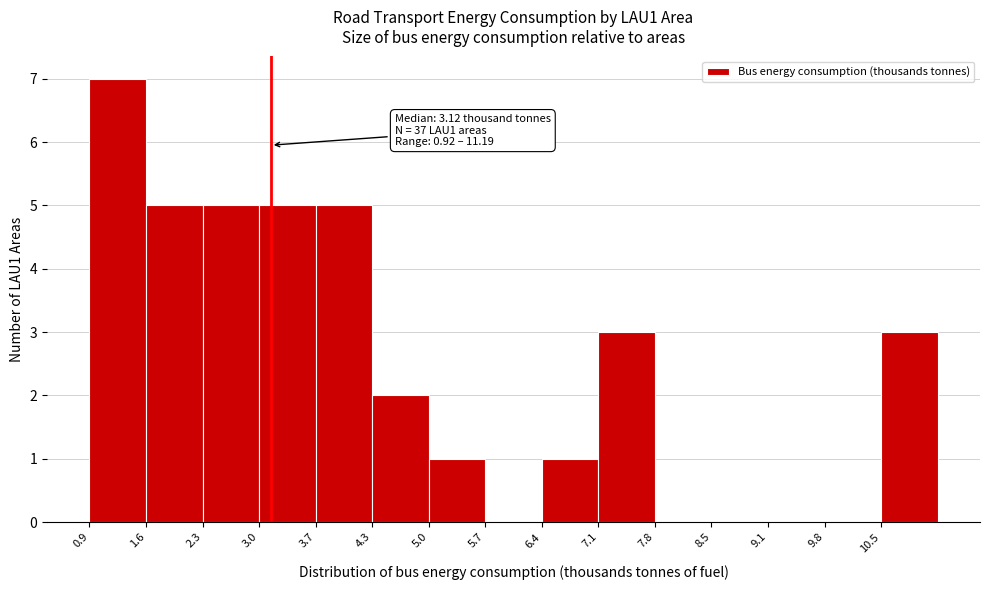

Which range on the x-axis has the tallest bar?

0.9 to 1.6